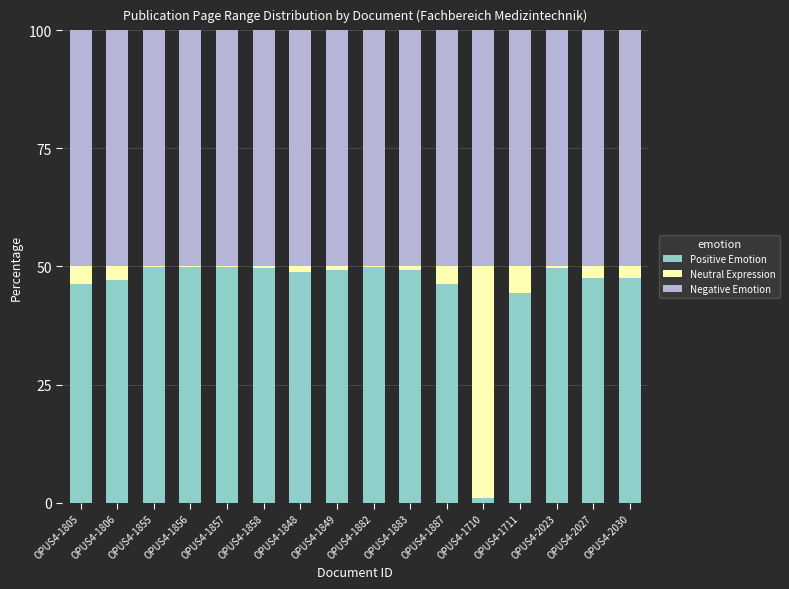

True or false: Positive Emotion has a value of 9.9 at OPUS4-2030.

False